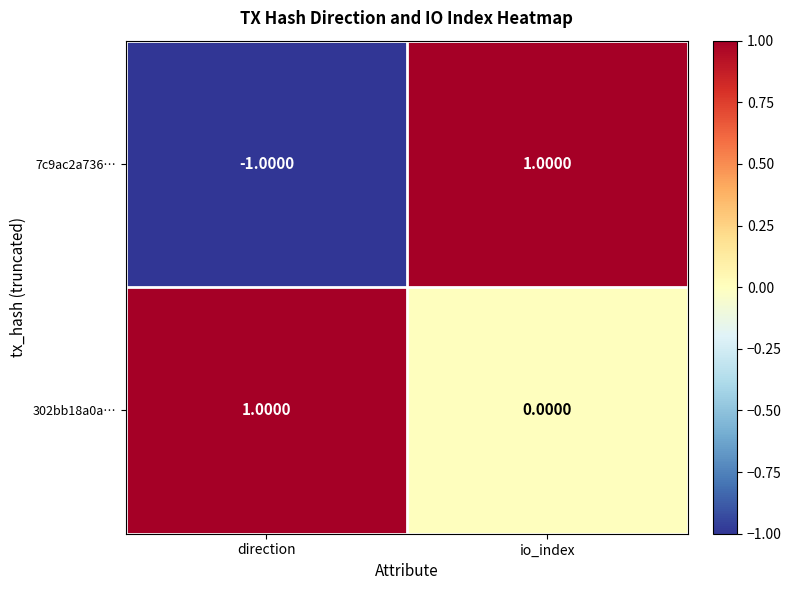

What is the spread (max minus min) of values at direction?

2